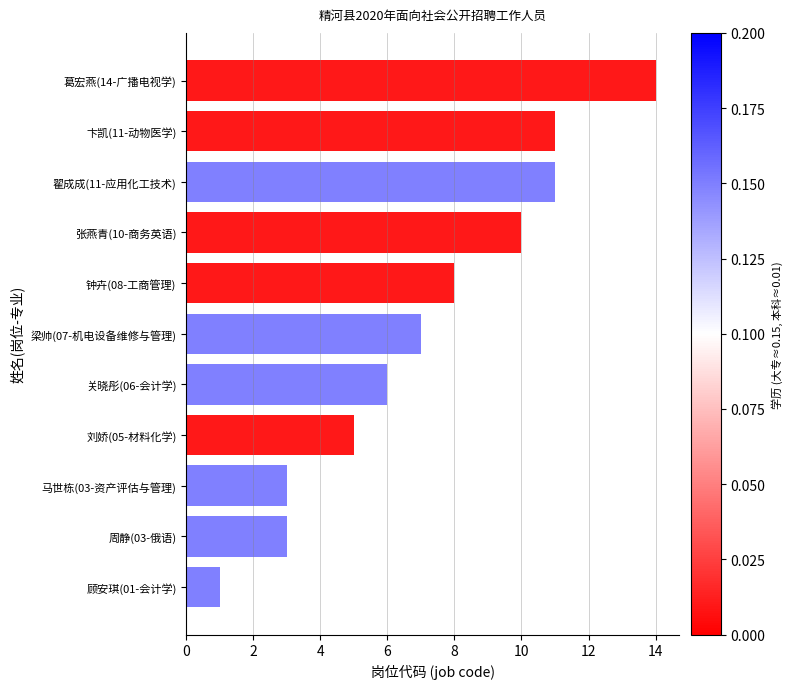

What is the change in value from 刘娇(05-材料化学) to 葛宏燕(14-广播电视学)?

+9